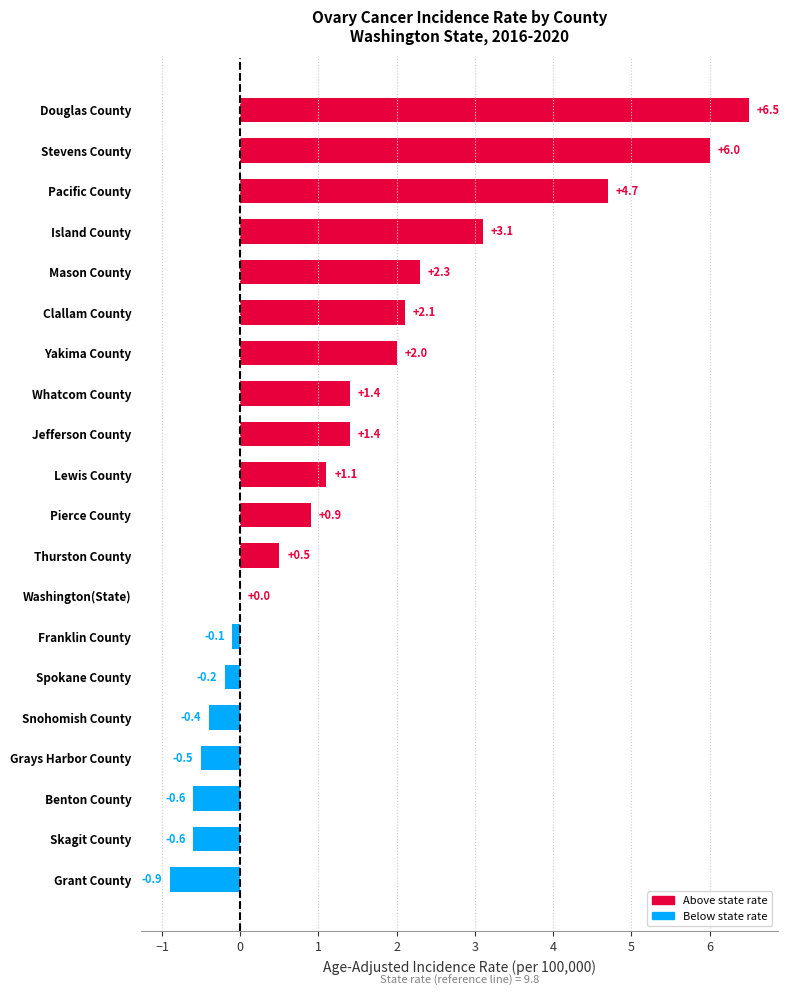

What is the change in value from Pacific County to Thurston County?

-4.2